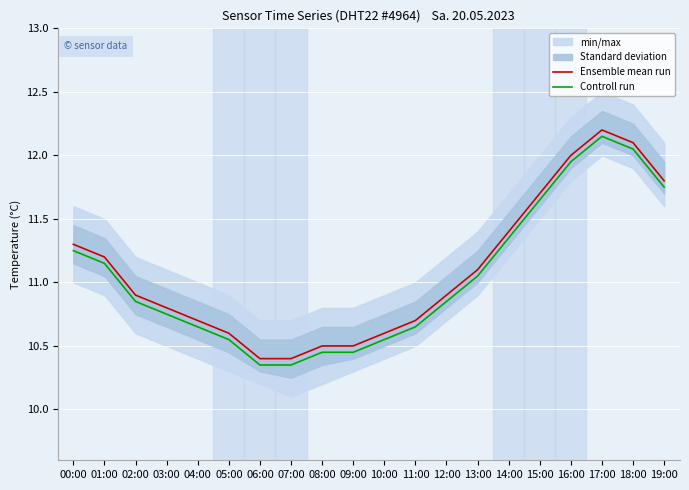

At how many categories does at least one series exceed 11?

9